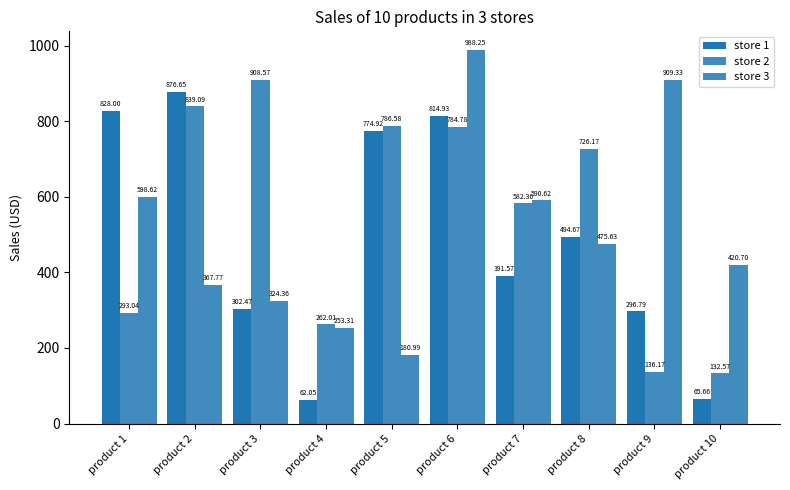

How many data points in store 3 are less than 475?

5